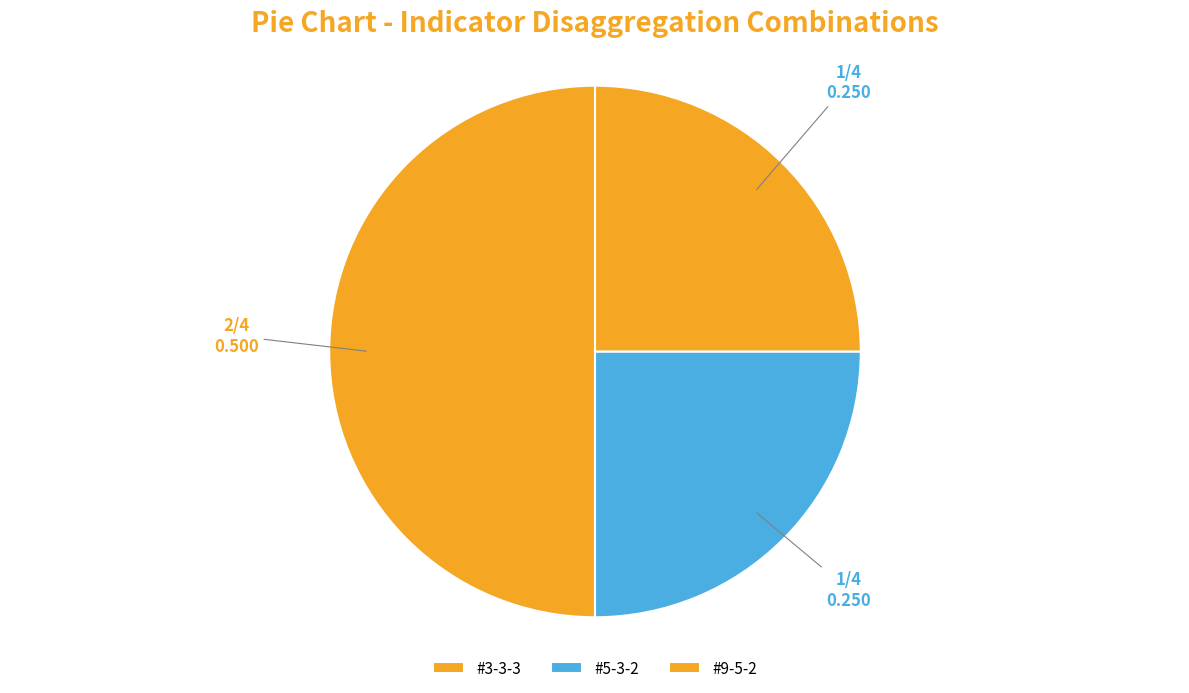

To the nearest percent, what portion does #3-3-3 represent?

50%